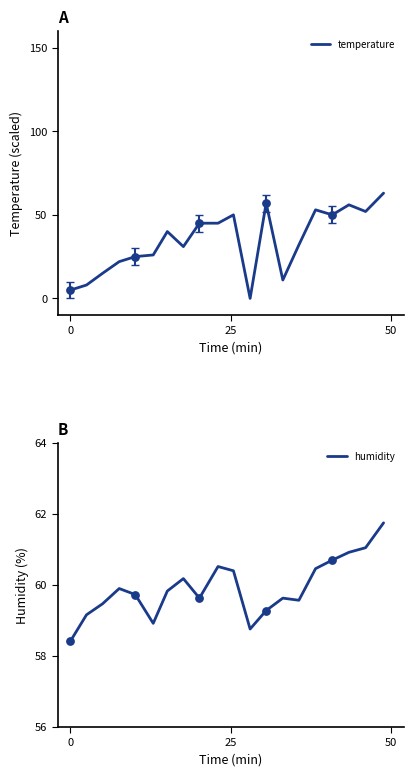

Which series has the largest total across all categories?

humidity